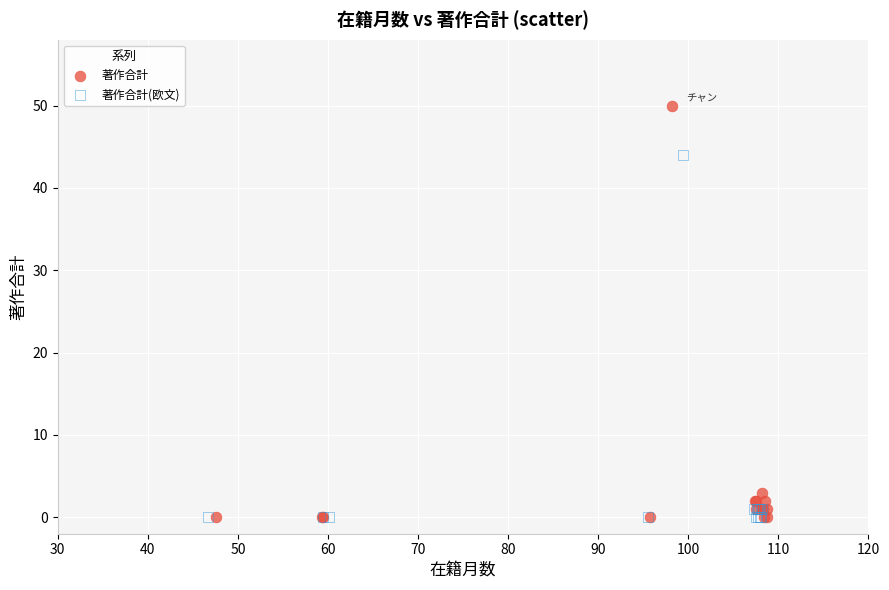

Which series reaches the maximum Y coordinate?

著作合計